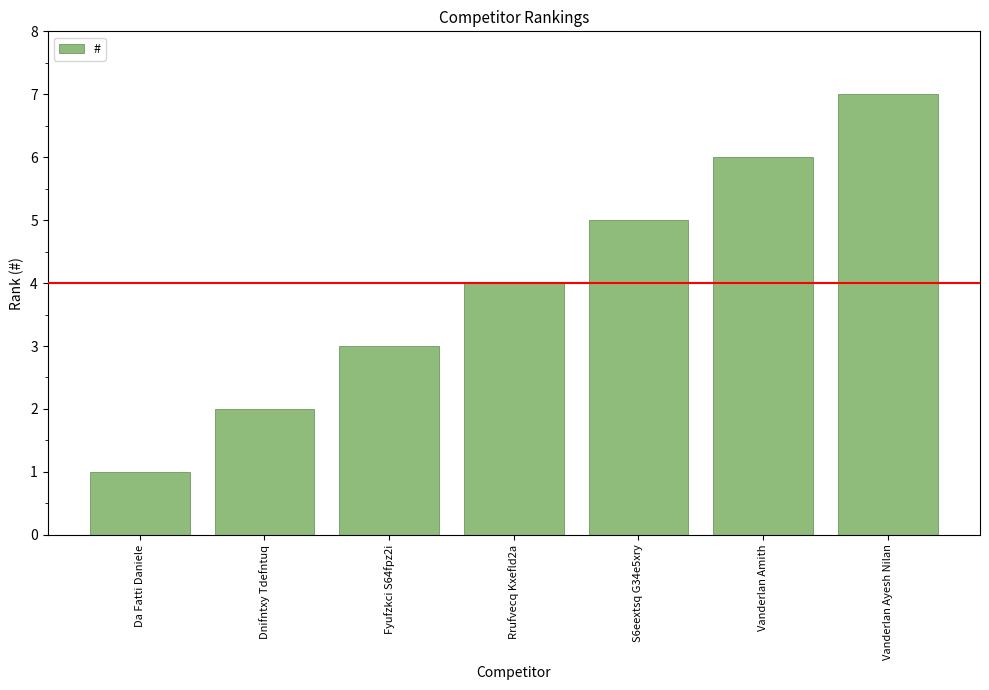

How many bars are there in total?

7